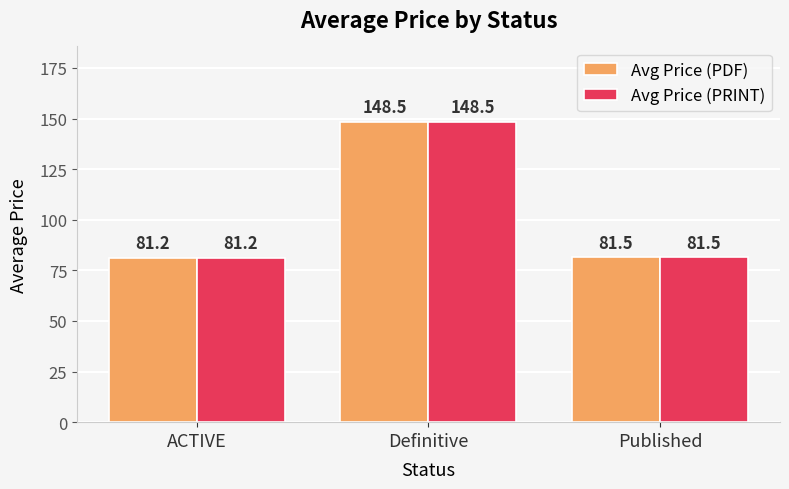

The Avg Price (PDF) series shows 148.5 at Definitive. True or false?

True